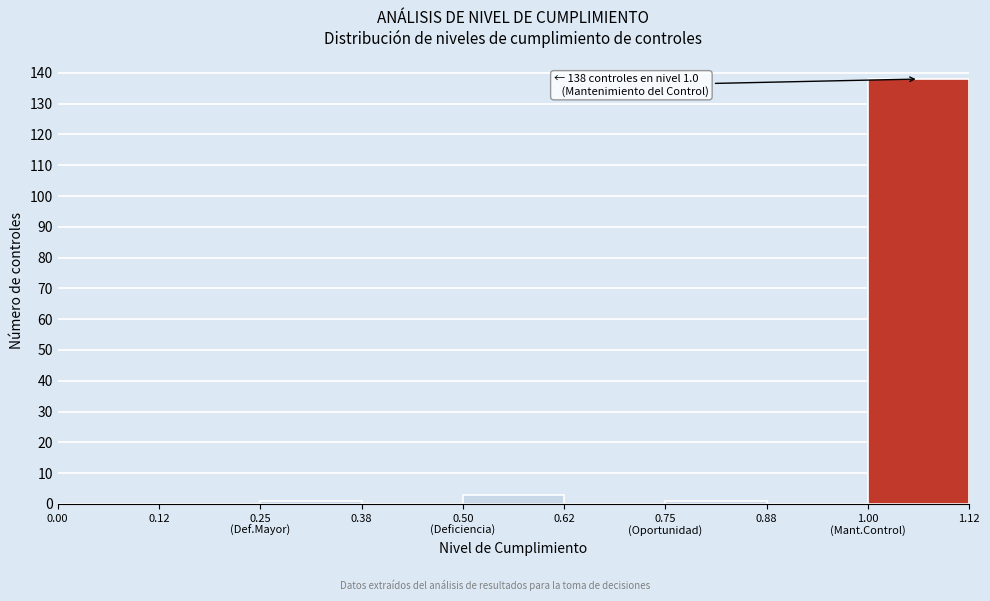

What is the maximum value shown in the chart?

138